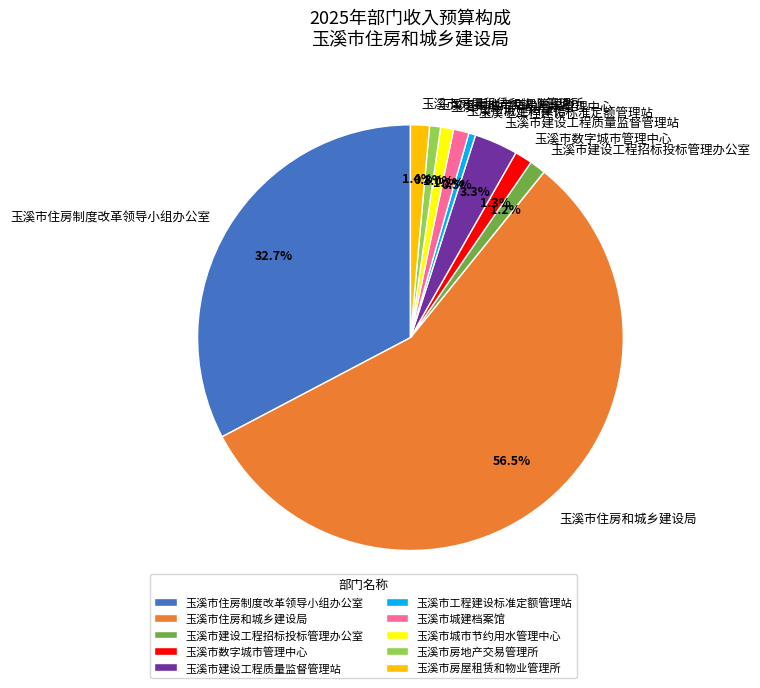

Between 玉溪市房地产交易管理所 and 玉溪市住房和城乡建设局, which is larger?

玉溪市住房和城乡建设局